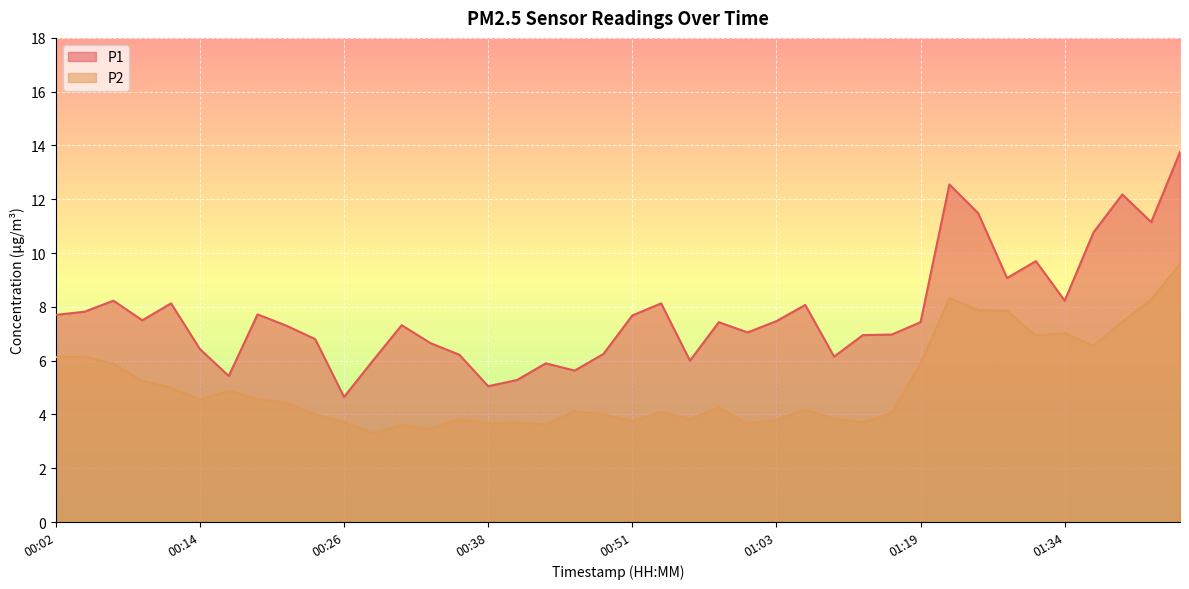

What is the label of the 36th point from the left?

01:34